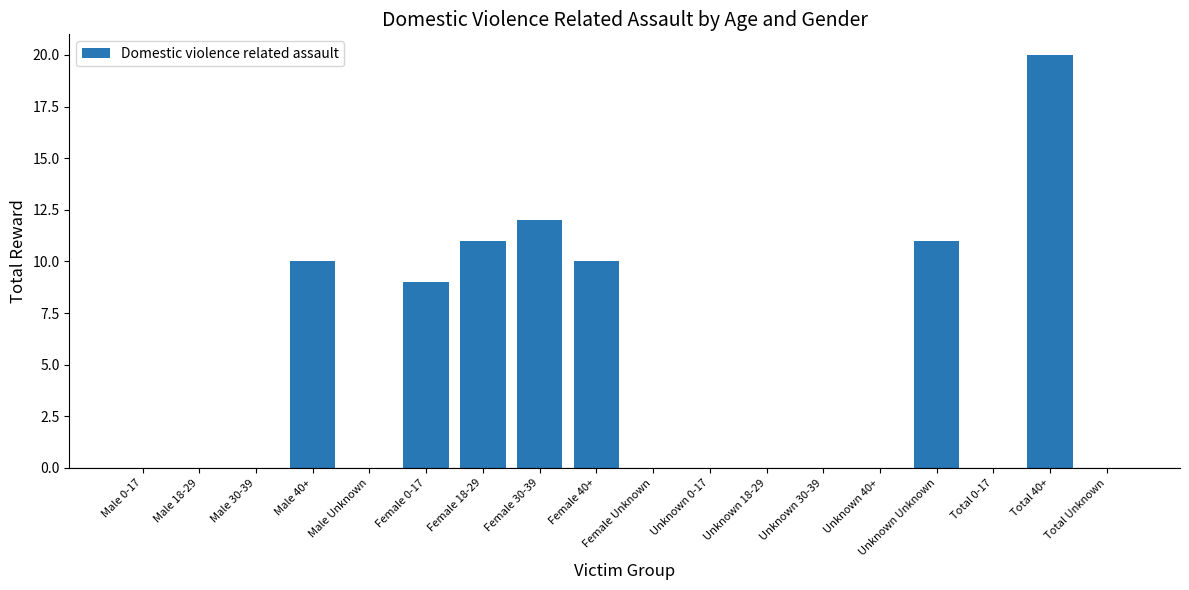

Reading right to left, list all the values displayed in this chart.

0	20	0	11	0	0	0	0	0	10	12	11	9	0	10	0	0	0